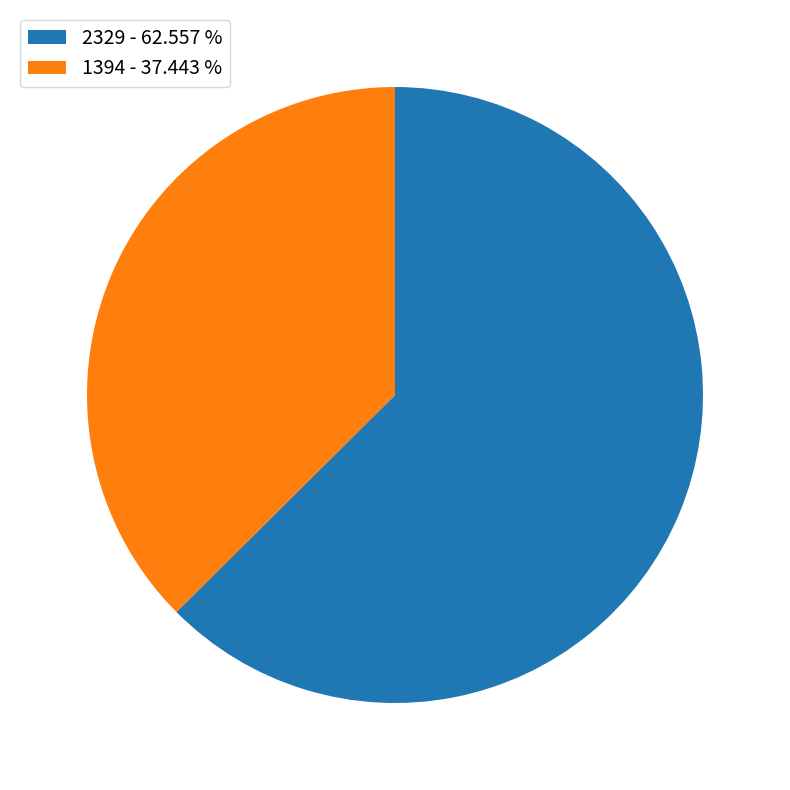

Does 2329 account for over 50% of the chart?

Yes